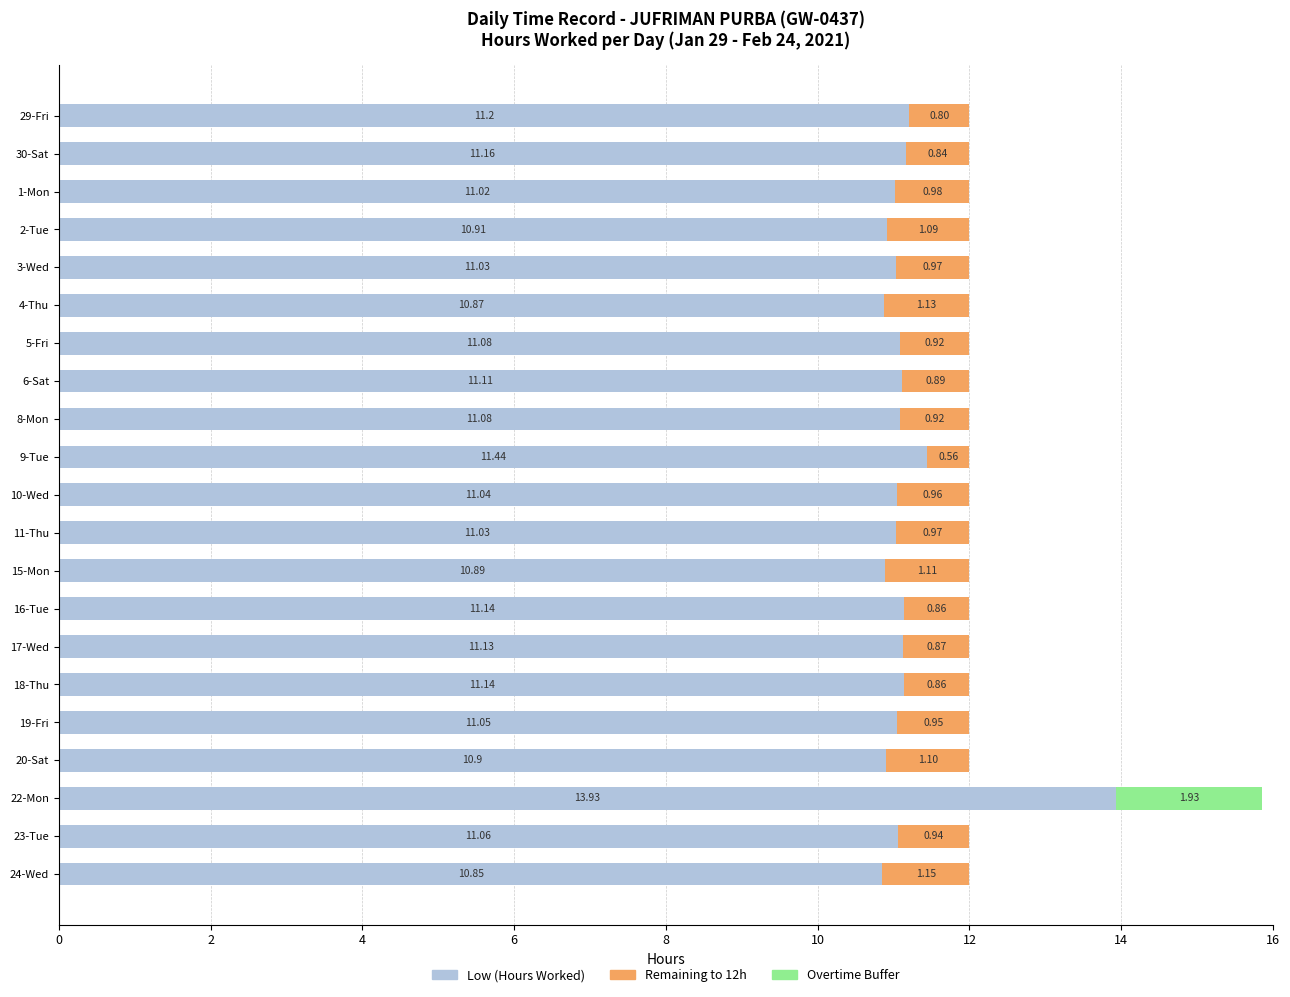

At which category is the sum across all series the highest?

22-Mon